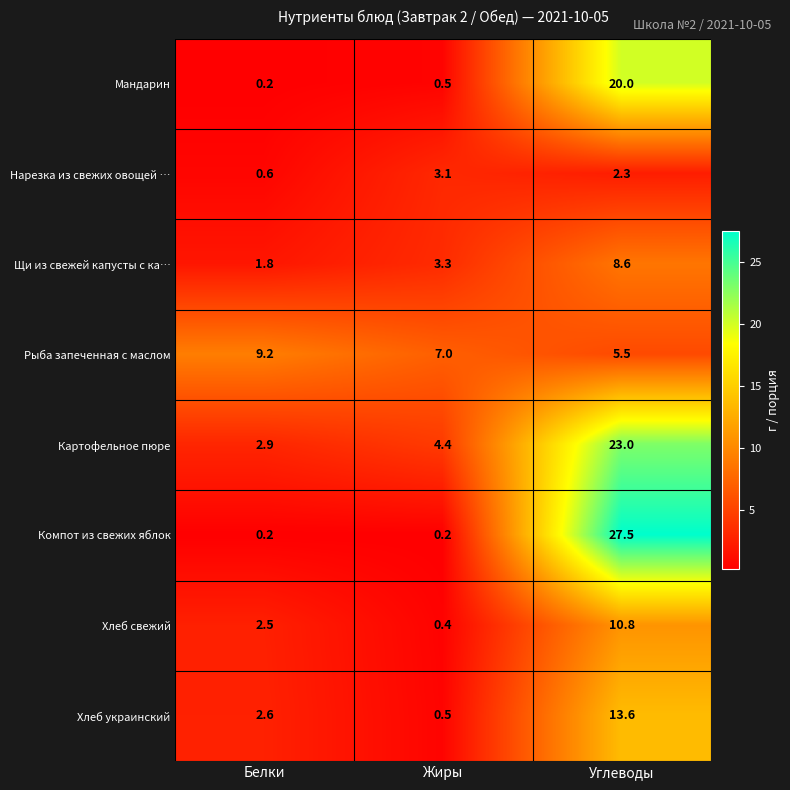

What is the minimum value shown in the chart?

0.2